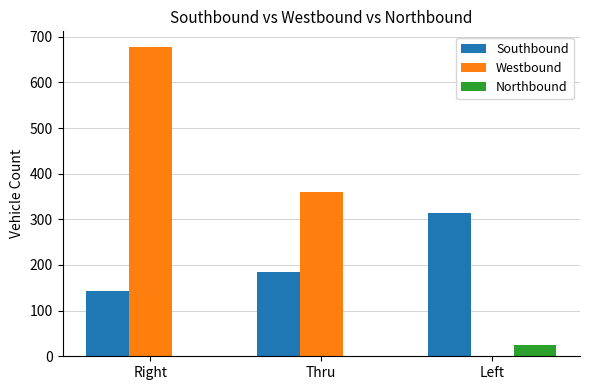

Reading right to left, what are all the values shown in this chart?

Southbound: Left=314	Thru=184	Right=142
Westbound: Left=0	Thru=361	Right=678
Northbound: Left=25	Thru=0	Right=0